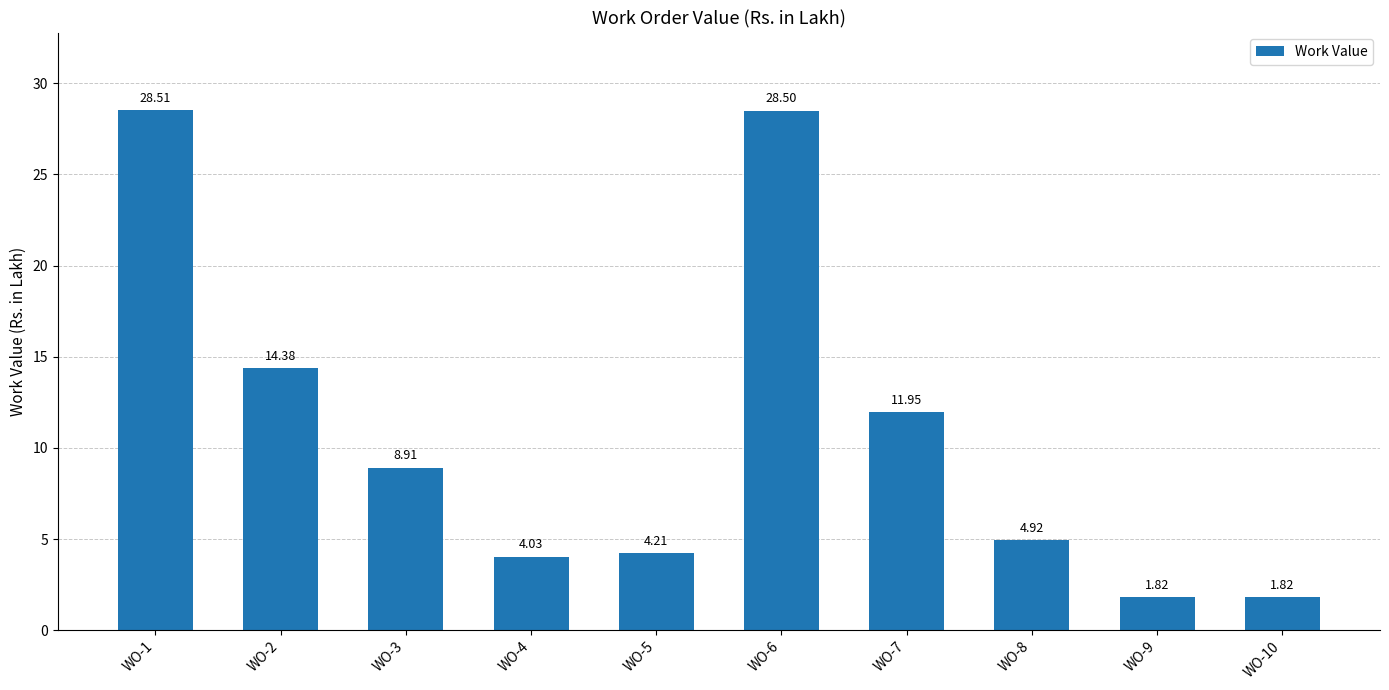

What is the sum of the values at WO-9 and WO-3?

10.7